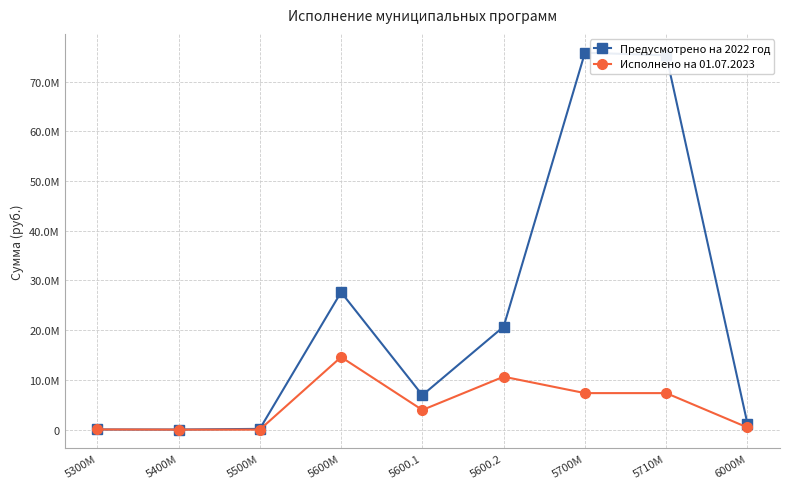

True or false: Исполнено на 01.07.2023 and Предусмотрено на 2022 год cross at least once.

False